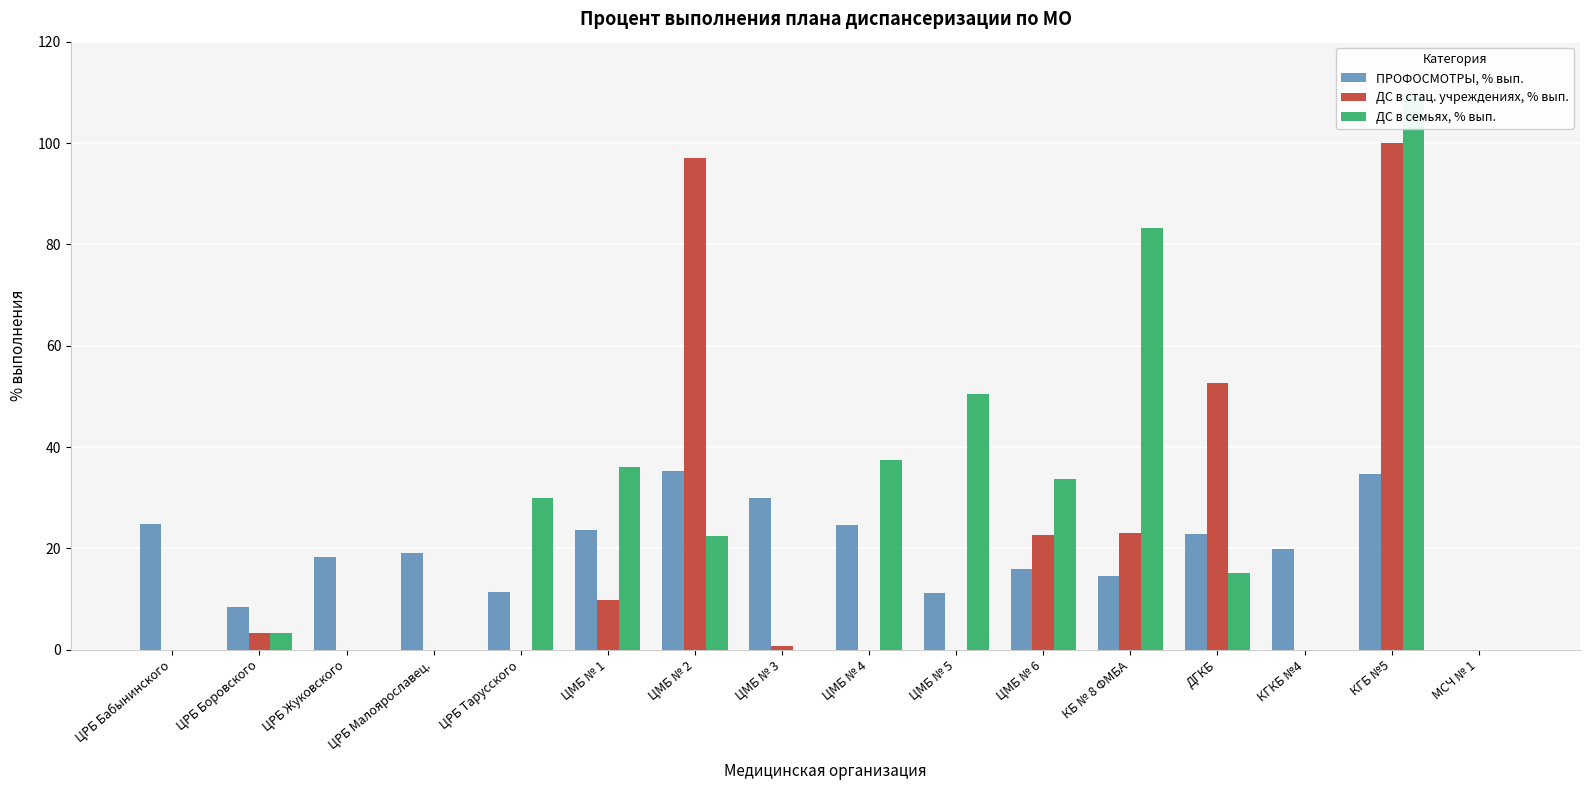

What value does the ДС в семьях, % вып. series have at ЦРБ Тарусского?

30.0